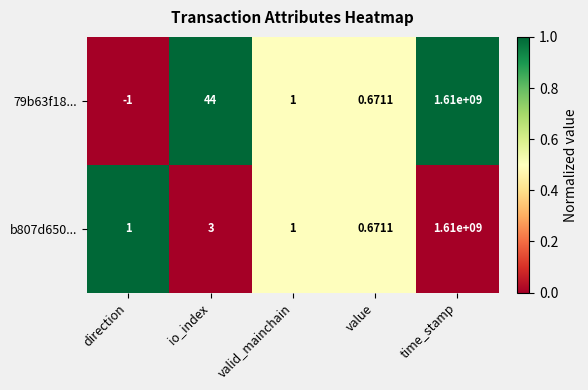

Rank the categories by 79b63f18... value from lowest to highest.

direction, value, valid_mainchain, io_index, time_stamp